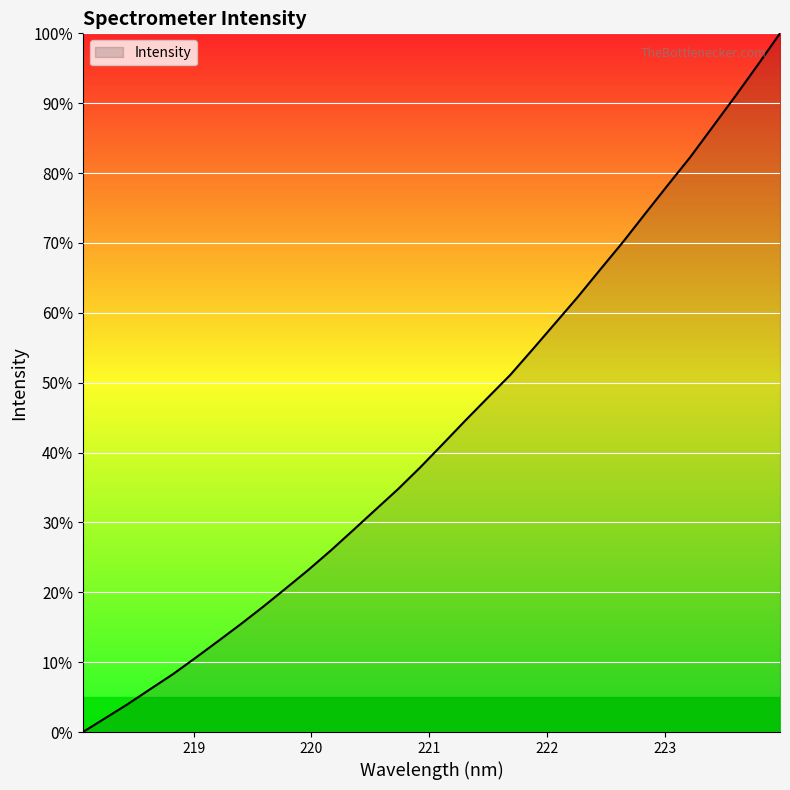

What is the greatest value displayed?

100.0